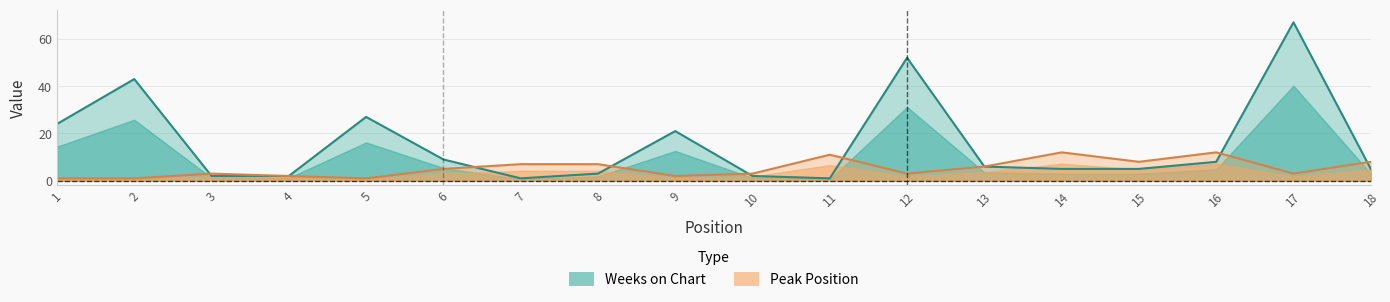

What is the average value of the Peak Position series?

5